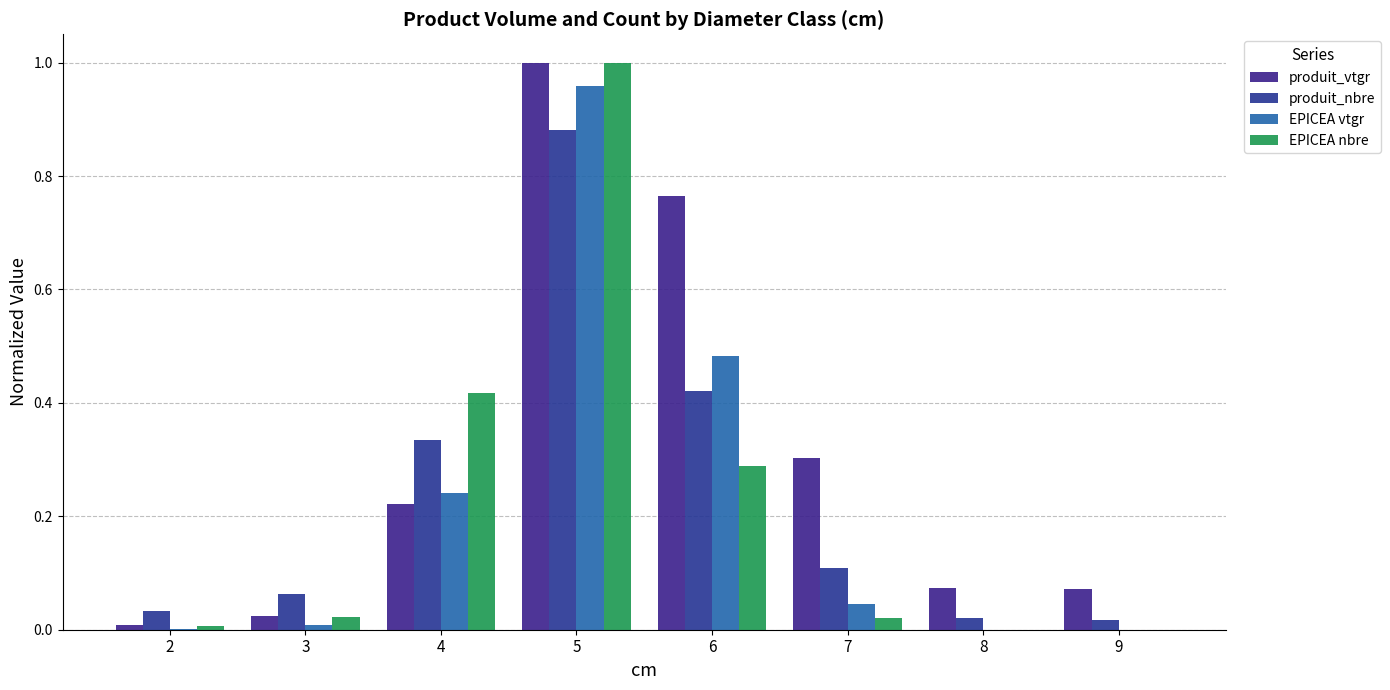

Reading left to right, extract all data points from this chart.

produit_vtgr: 2=0.0	3=0.0	4=0.2	5=1.0	6=0.8	7=0.3	8=0.1	9=0.1
produit_nbre: 2=0.0	3=0.1	4=0.3	5=0.9	6=0.4	7=0.1	8=0.0	9=0.0
EPICEA vtgr: 2=0.0	3=0.0	4=0.2	5=1.0	6=0.5	7=0.0	8=0.0	9=0.0
EPICEA nbre: 2=0.0	3=0.0	4=0.4	5=1.0	6=0.3	7=0.0	8=0.0	9=0.0